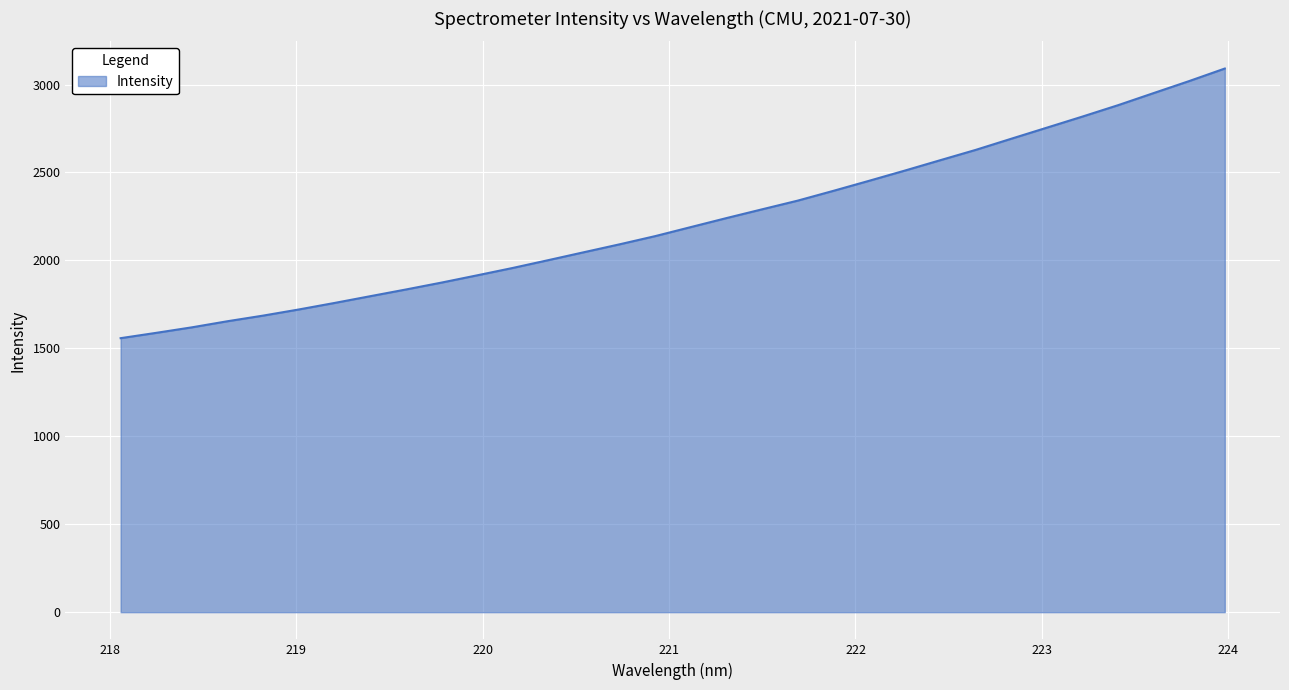

What is the difference between the maximum and minimum values?

1533.0